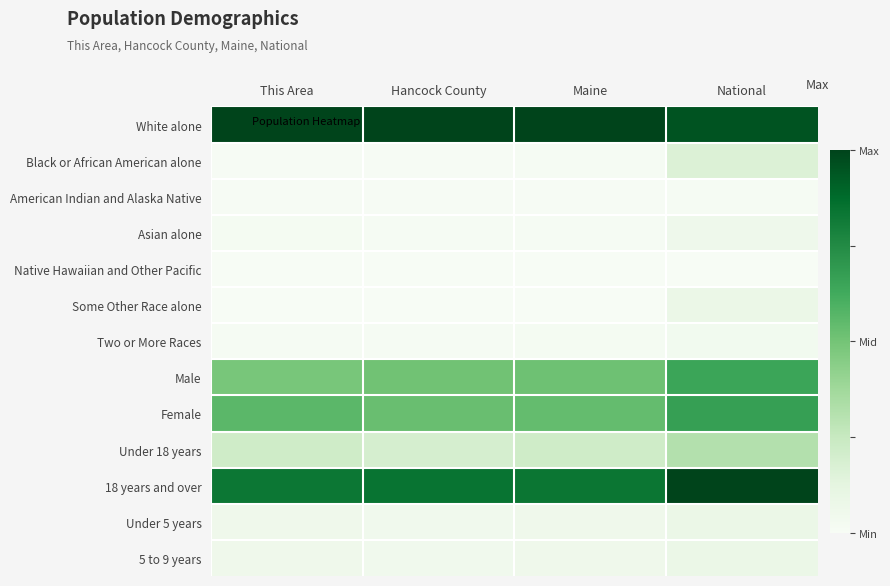

What is the spread (max minus min) of values at Hancock County?

1.0